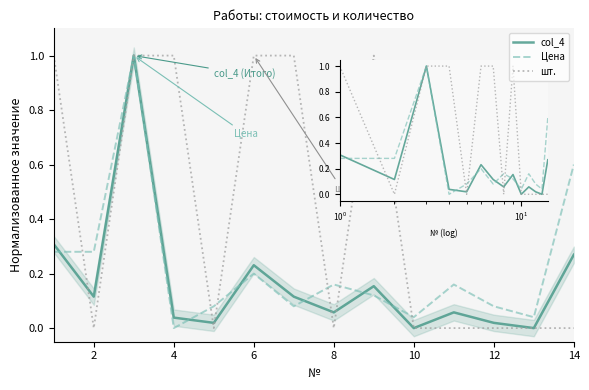

How many data points does each series have?

14